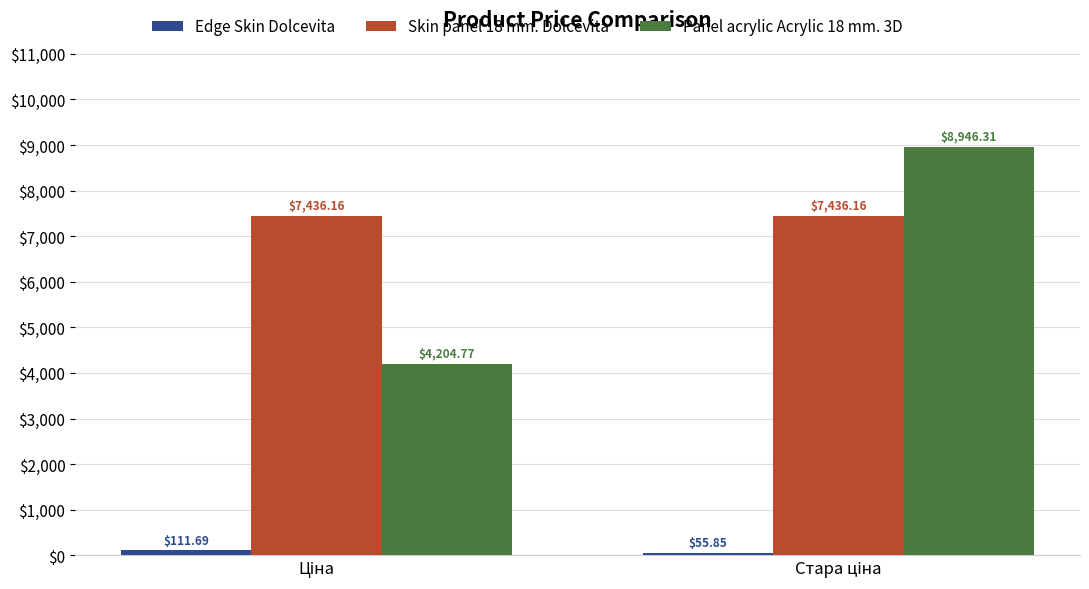

What is the average value of the Skin panel 18 mm. Dolcevita series?

7436.2